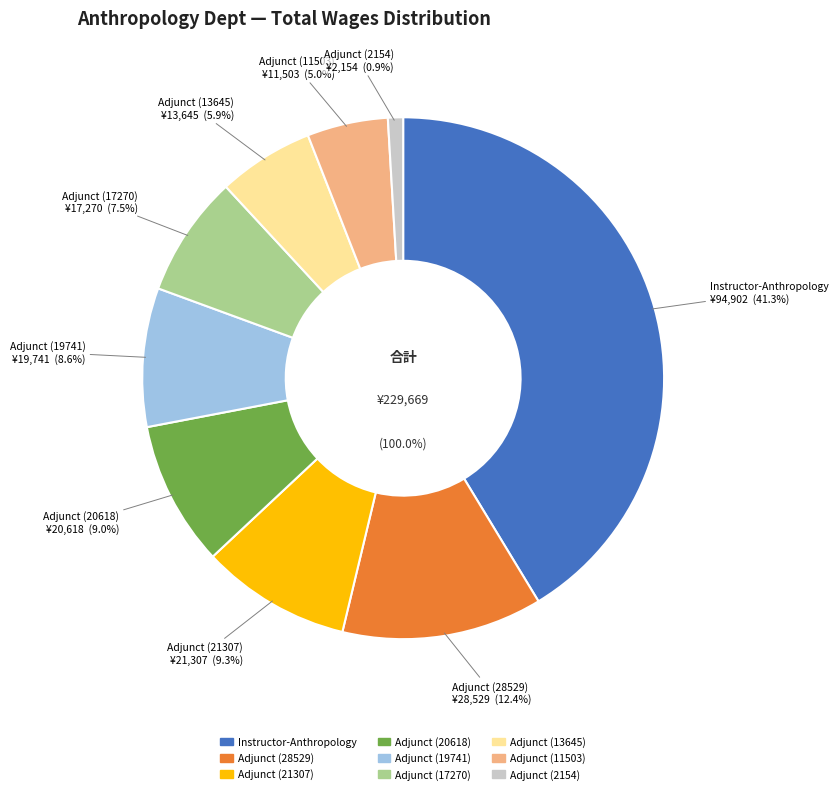

Count the number of slices in the pie.

9